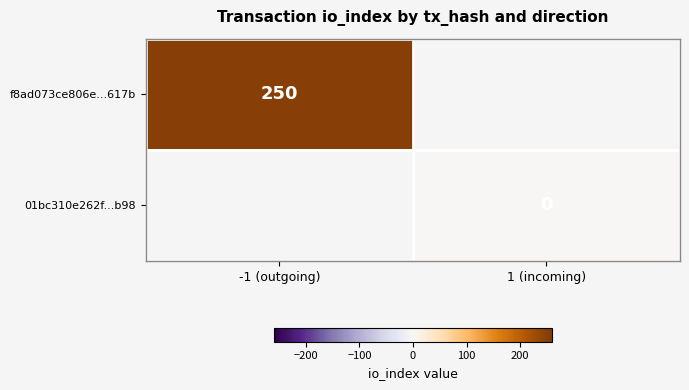

How many data points does each series have?

2